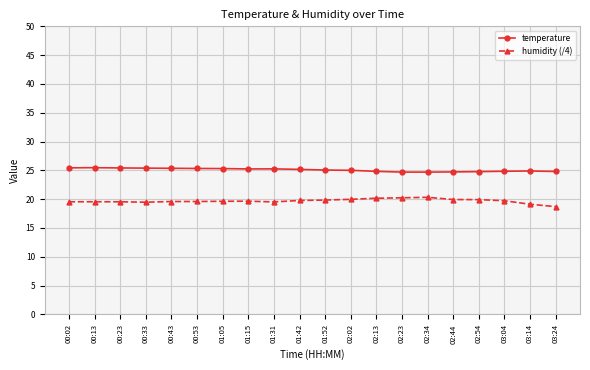

Is it true that temperature equals 24.8 at 02:54?

True